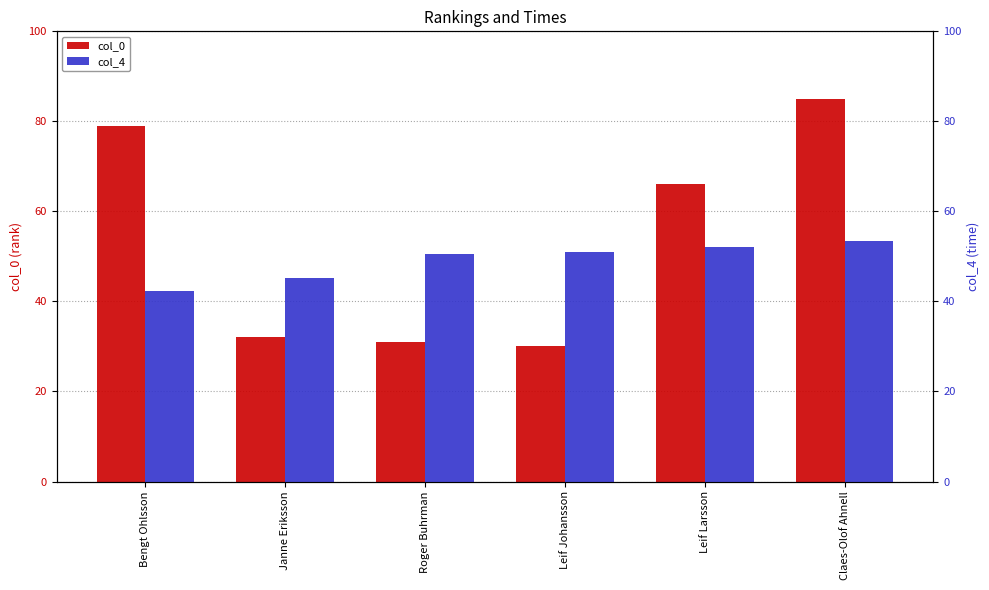

At which category is the sum across all series the highest?

Claes-Olof Ahnell